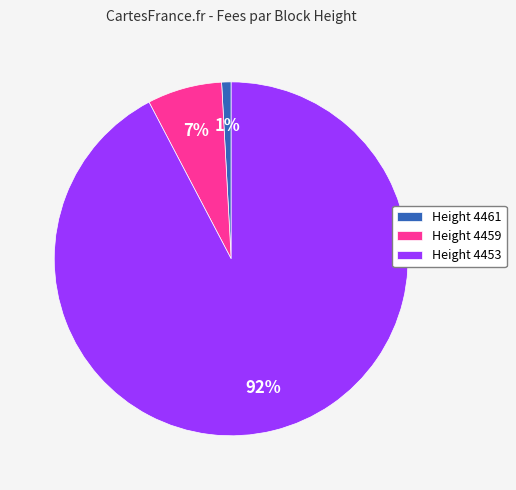

How many segments does this pie chart have?

3